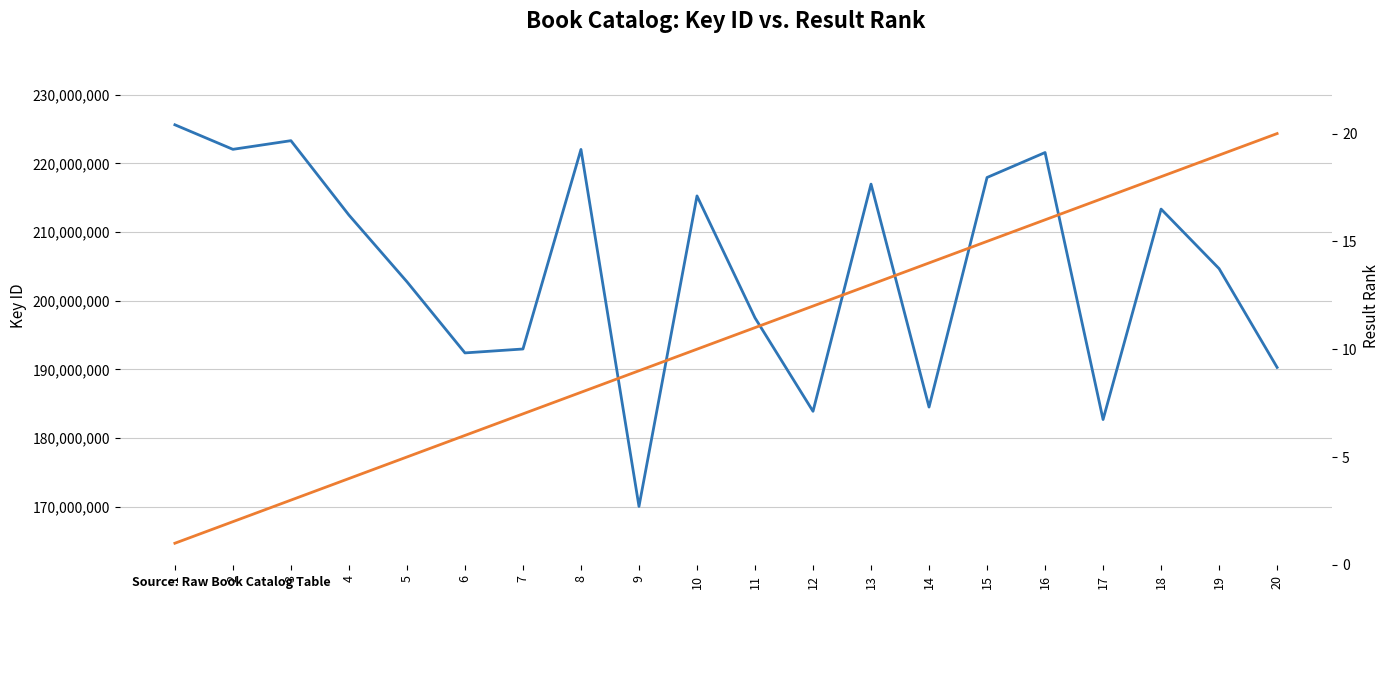

At which label is Key ID closest to 197824928?

11